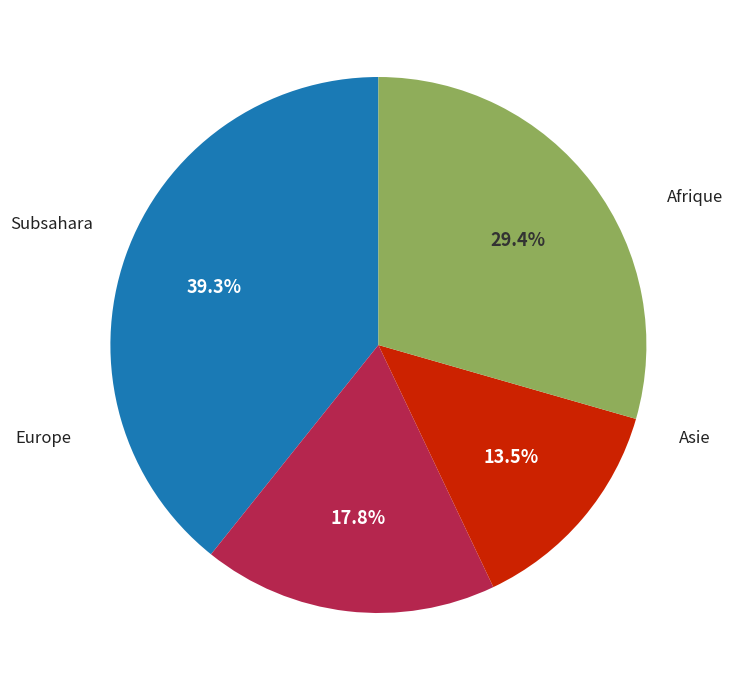

How many slices are in this pie chart?

4